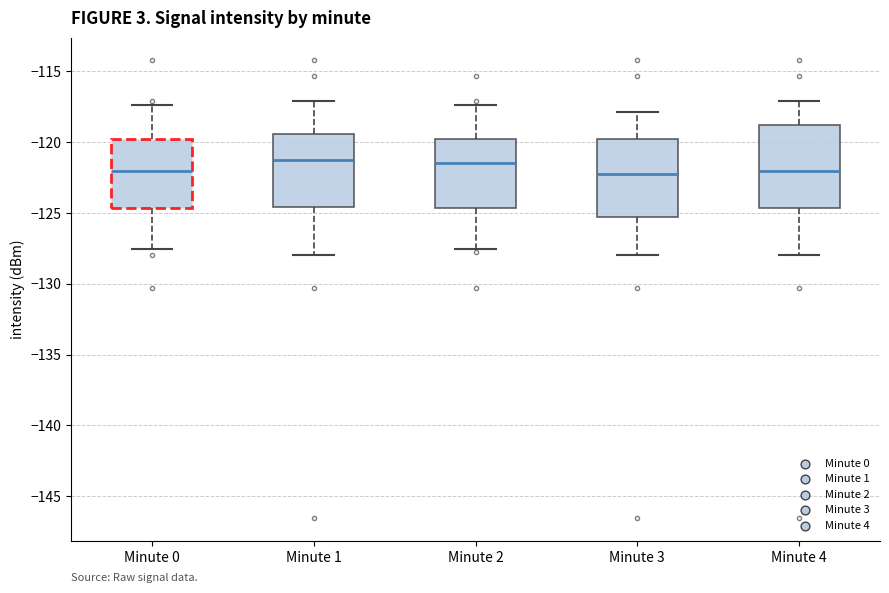

Reading left to right, transcribe this box plot: for each box, give where its median line is, the range the box spans, and where its two whiskers end, as read against the y-axis. The values are not printed on the chart, so give them approximately, as read against the axis.

Minute 0: median -122.0, box -124.5 to -120.0, whiskers -127.5 to -117.5
Minute 1: median -121.5, box -124.5 to -119.5, whiskers -128.0 to -117.0
Minute 2: median -121.5, box -124.5 to -120.0, whiskers -127.5 to -117.5
Minute 3: median -122.5, box -125.5 to -120.0, whiskers -128.0 to -118.0
Minute 4: median -122.0, box -124.5 to -119.0, whiskers -128.0 to -117.0